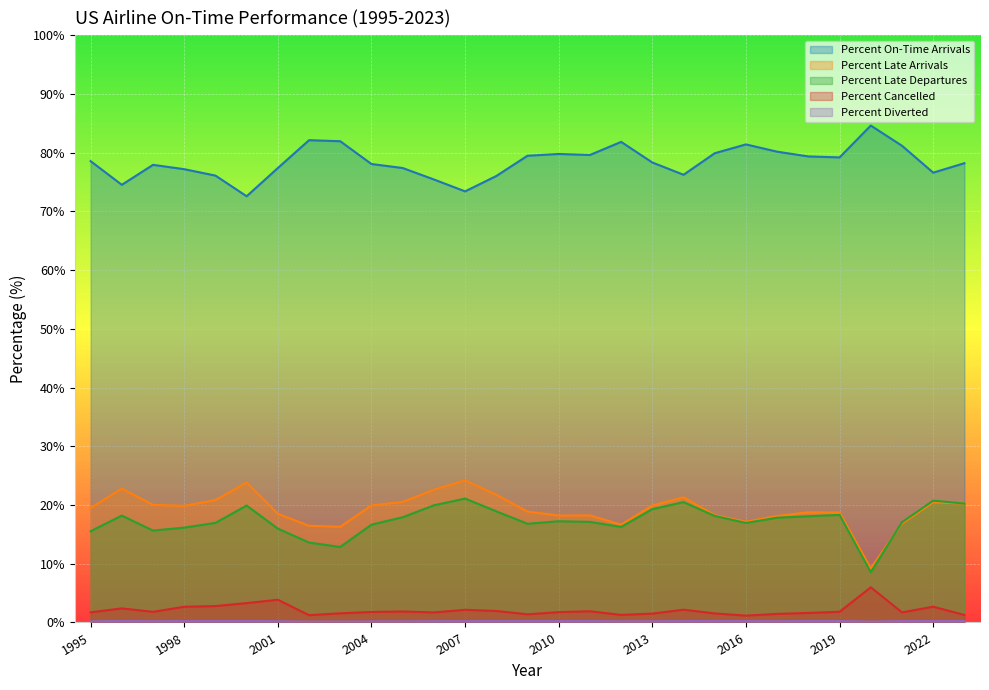

True or false: Percent Diverted has more than 0 interior local peaks.

True